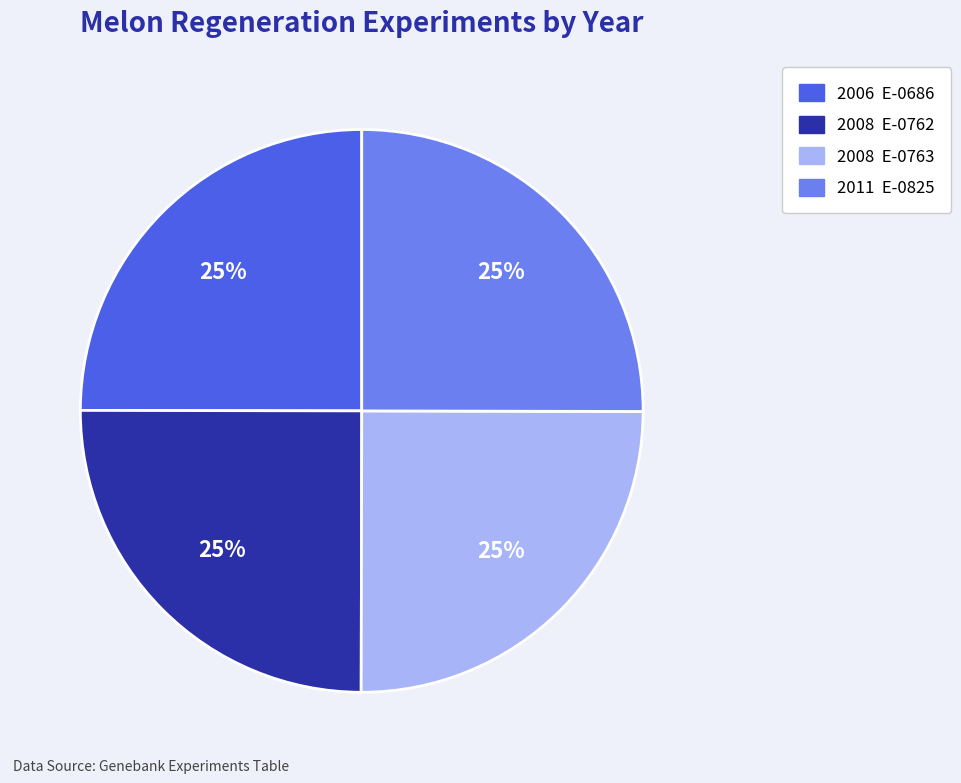

Is there a majority slice in this chart?

No